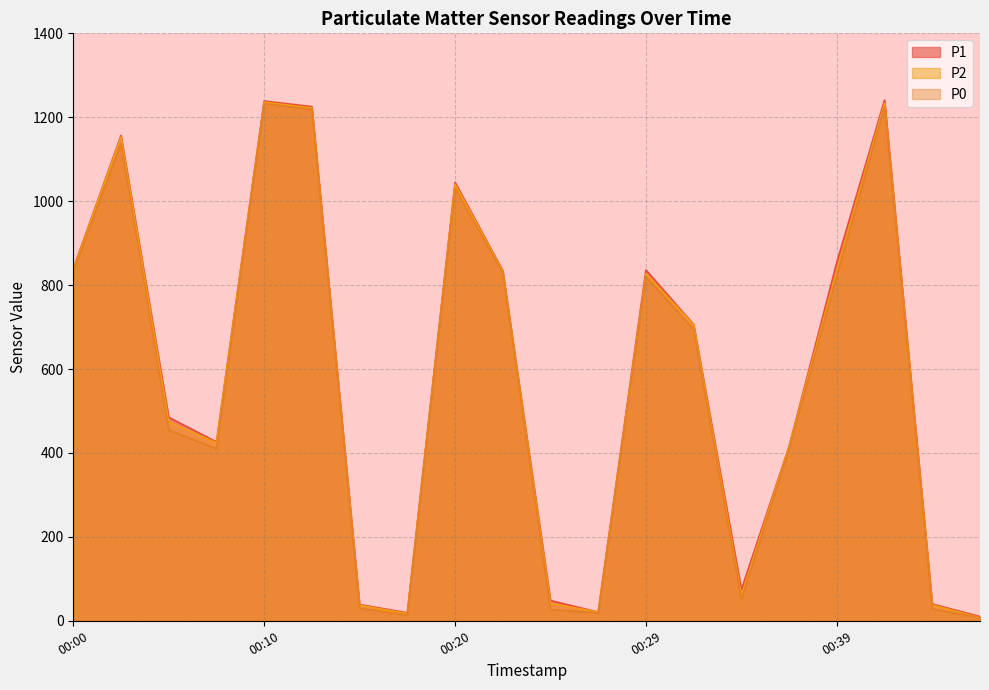

At 00:22, list the series in order from smallest to largest.

P0, P2, P1